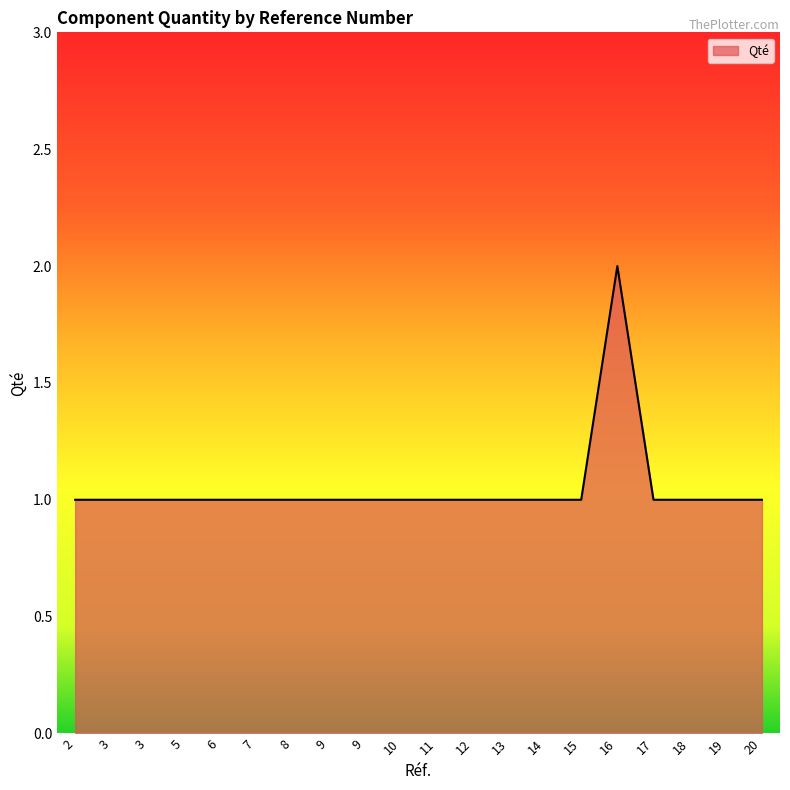

Is this an area chart (filled region under the line)?

Yes